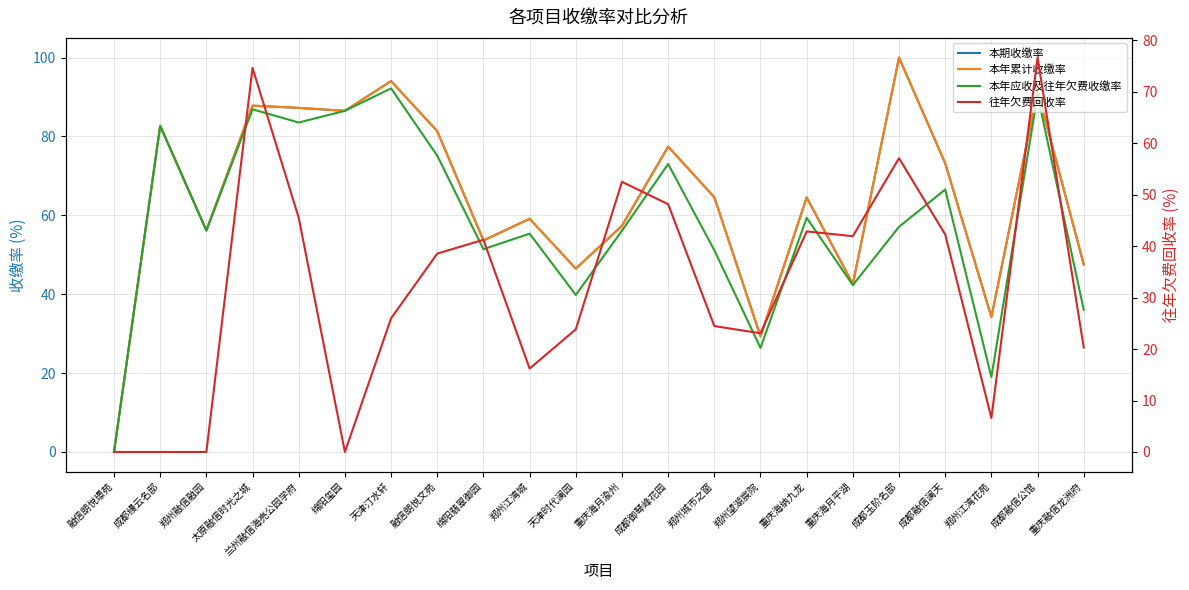

True or false: 本年应收及往年欠费收缴率 and 本年累计收缴率 cross at least once.

False